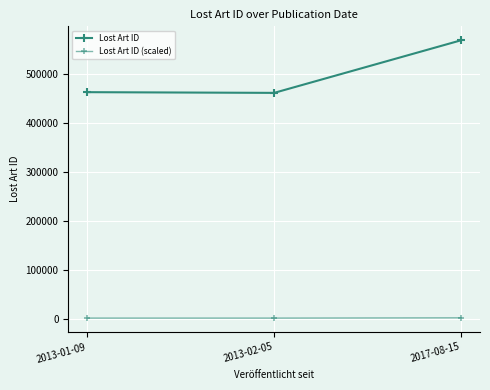

Is the value of Lost Art ID at 2013-01-09 greater than the value of Lost Art ID (scaled) at 2017-08-15?

Yes